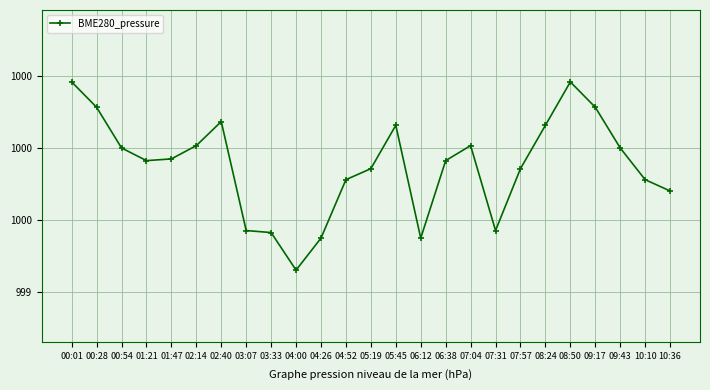

What is the approximate value at 00:54?

100000.3